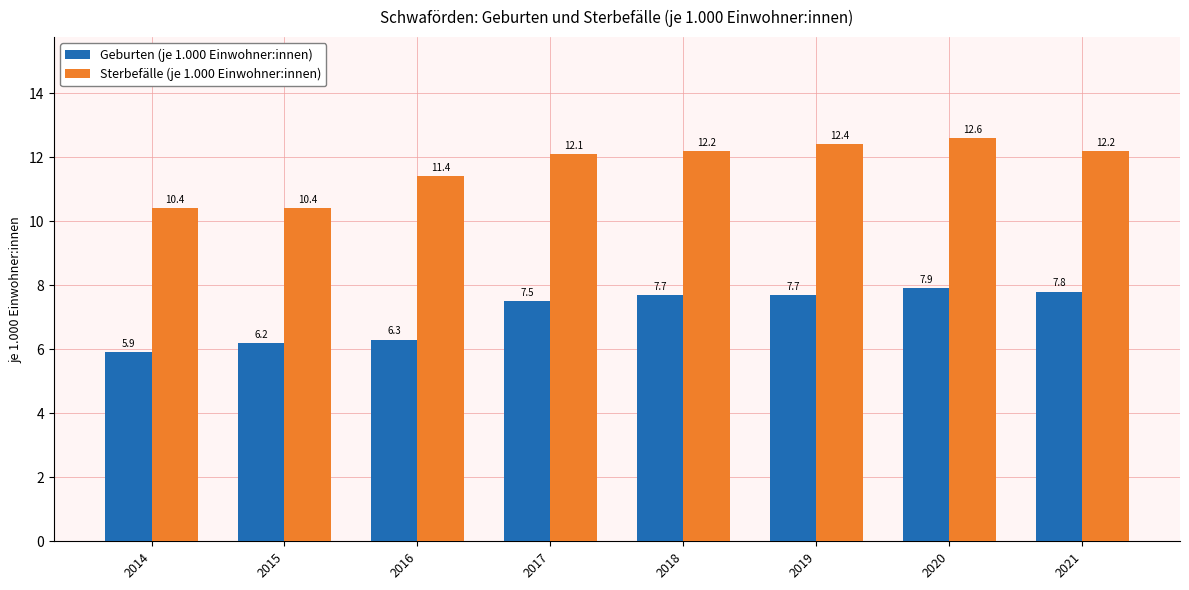

What is the difference between the maximum and minimum values in the Geburten (je 1.000 Einwohner:innen) series?

2.0